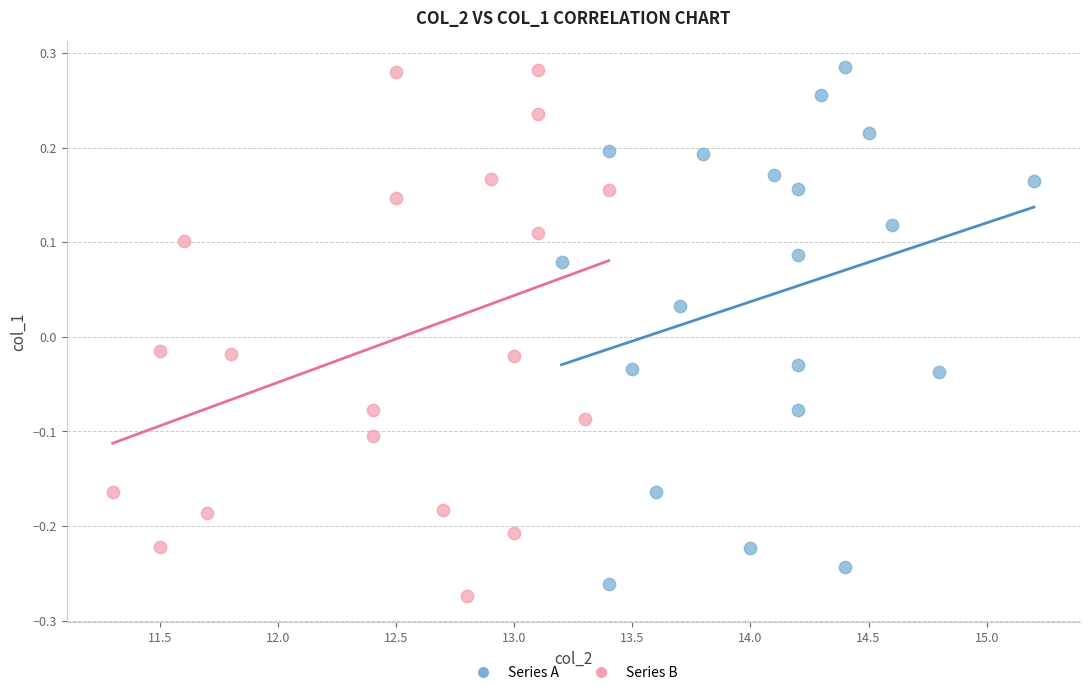

What are all the series names shown in the legend?

Series A, Series B